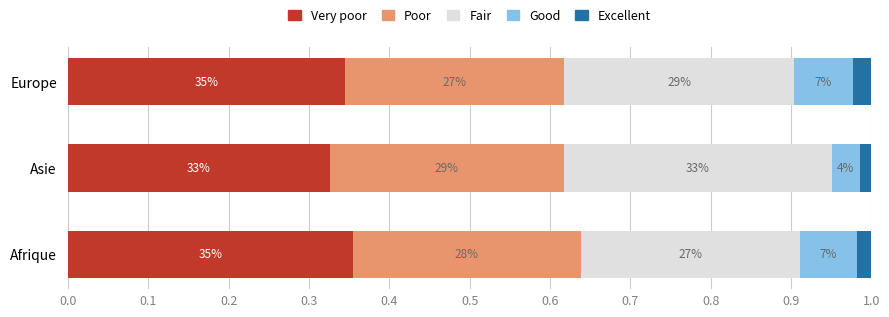

What are all the series names shown in the legend?

Very poor, Poor, Fair, Good, Excellent